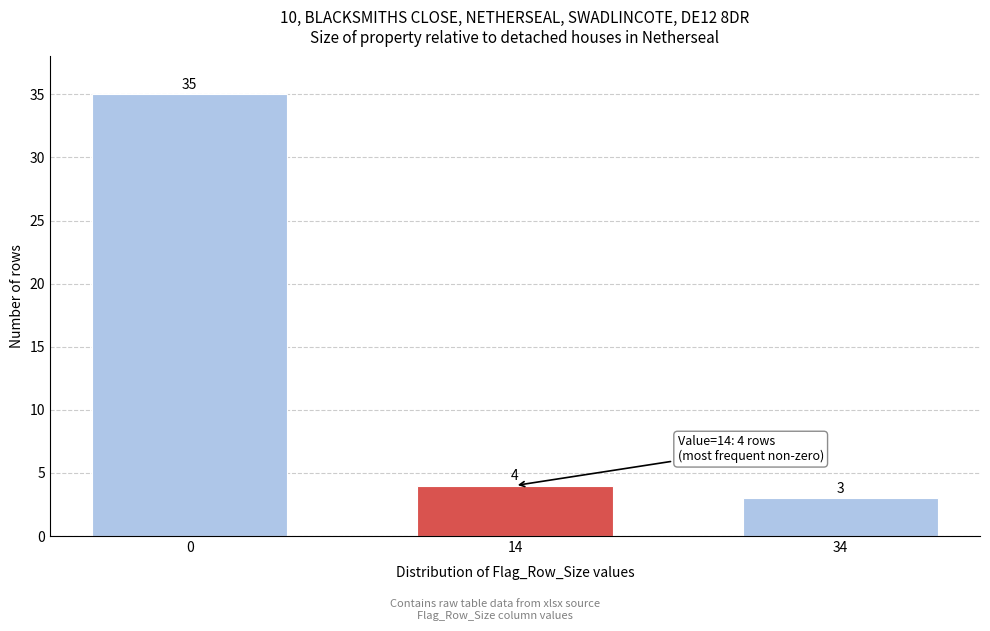

Reading left to right, transcribe all the data shown in this chart.

35	4	3